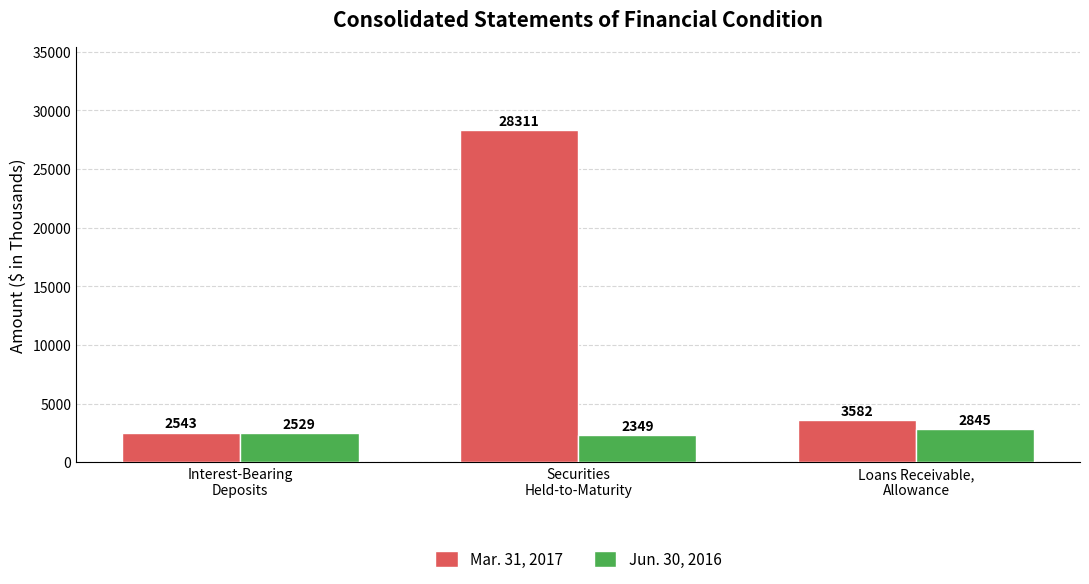

What is the difference between the highest and lowest values at Loans Receivable,
Allowance?

737